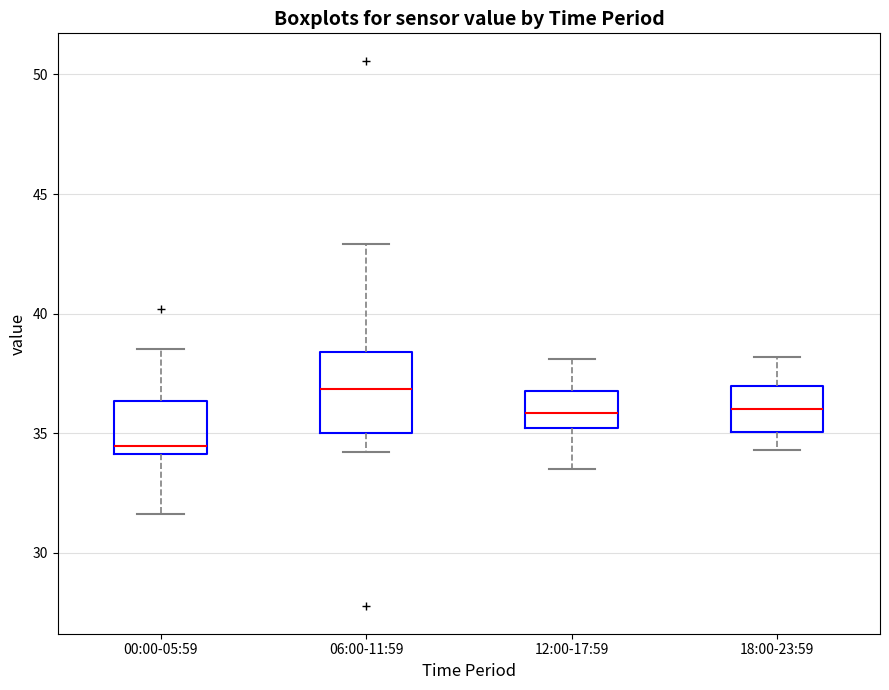

Where does the median line of the box for 00:00-05:59 sit on the y-axis? The values are not printed on the chart, so give them approximately, as read against the axis.

34.5